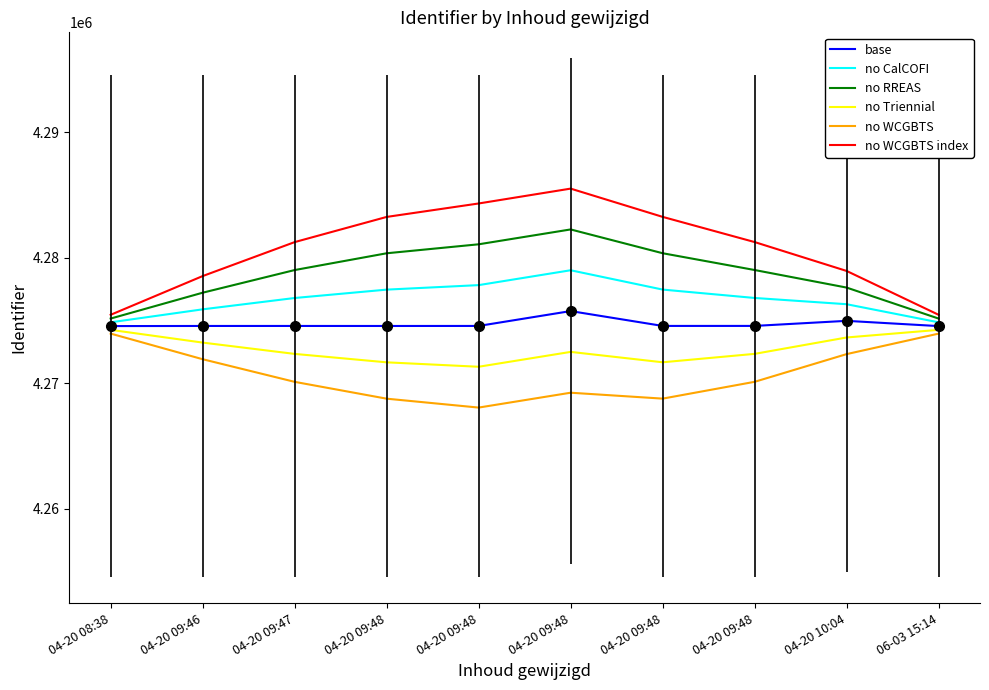

Rank the series at 04-20 09:48 from lowest to highest value.

no WCGBTS, no Triennial, base, no CalCOFI, no RREAS, no WCGBTS index